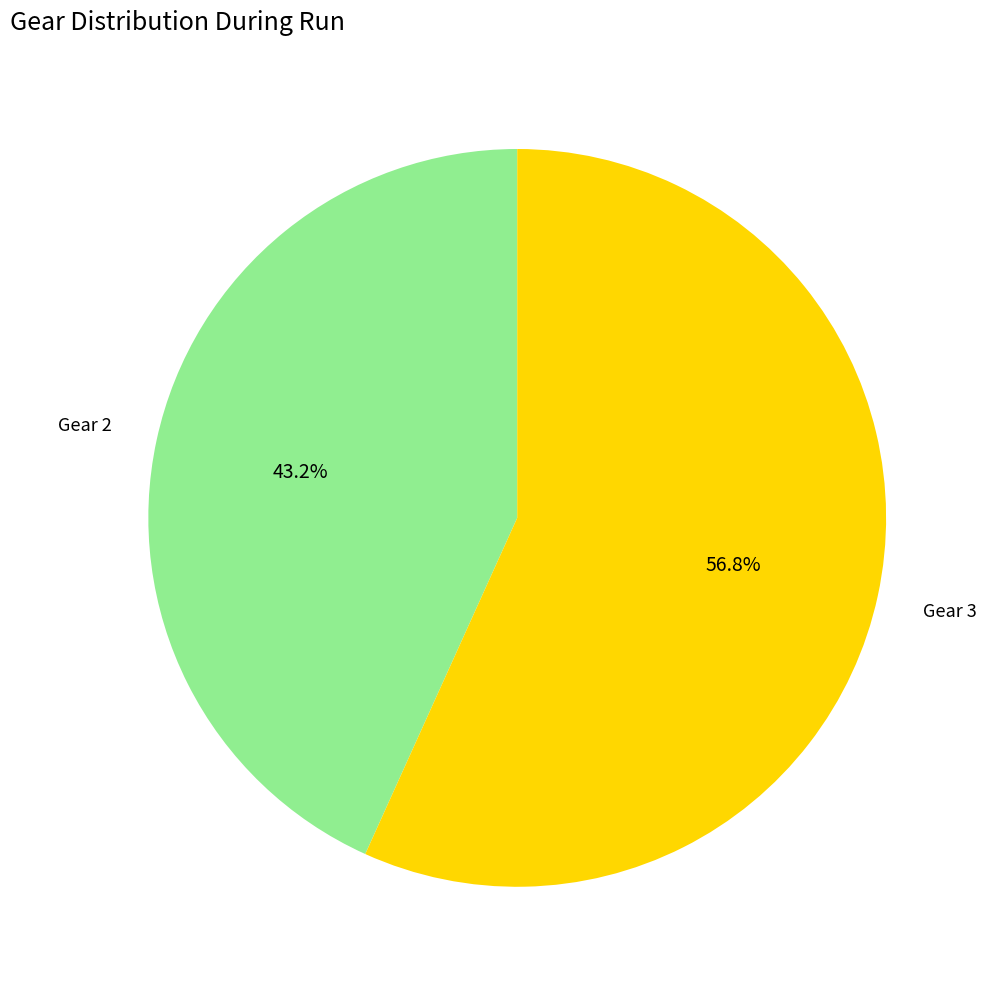

Is there any slice that represents more than half of the pie?

Yes